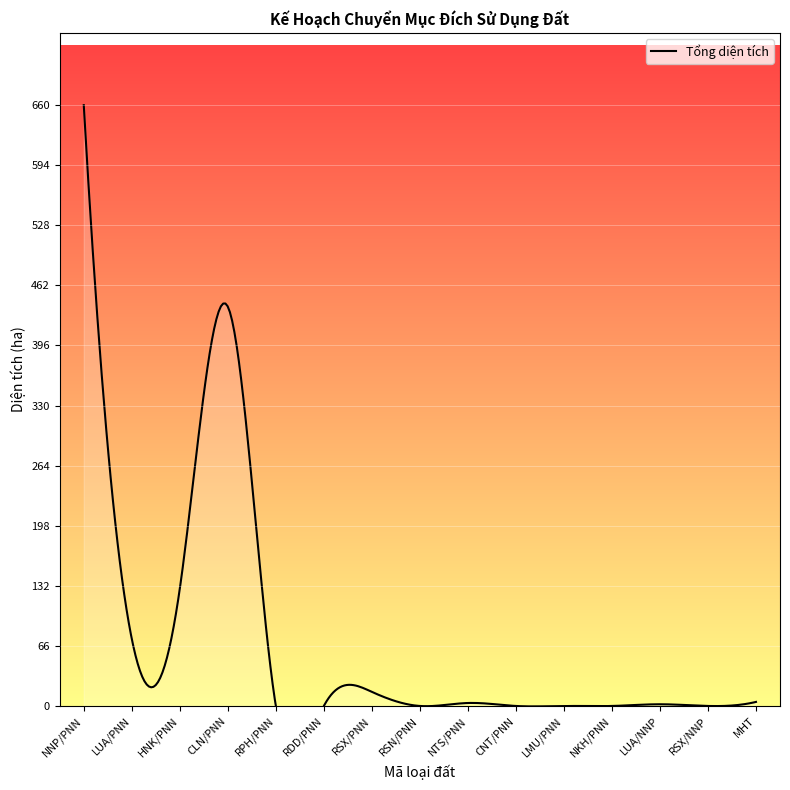

Reading left to right, what are all the values shown in this chart?

NNP/PNN=660.1	LUA/PNN=73.7	HNK/PNN=128.8	CLN/PNN=438.8	RPH/PNN=0.0	RDD/PNN=0.0	RSX/PNN=15.5	RSN/PNN=0.0	NTS/PNN=3.3	CNT/PNN=0.0	LMU/PNN=0.0	NKH/PNN=0.0	LUA/NNP=1.9	RSX/NNP=0.0	MHT=4.5